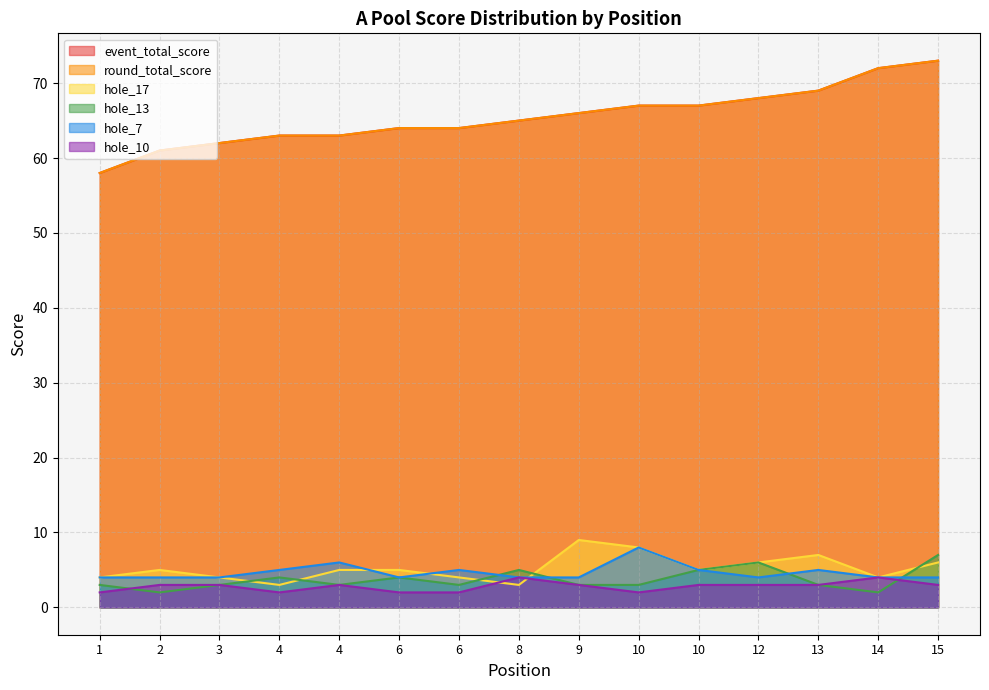

How many data points does each series have?

15